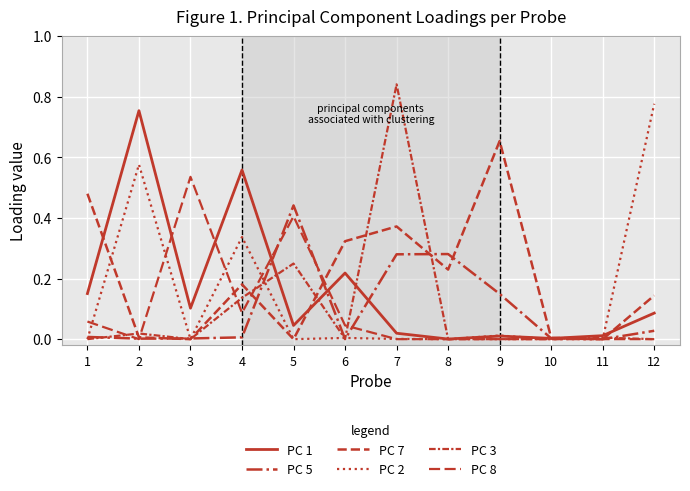

Does the chart display data point markers on the line(s)?

No